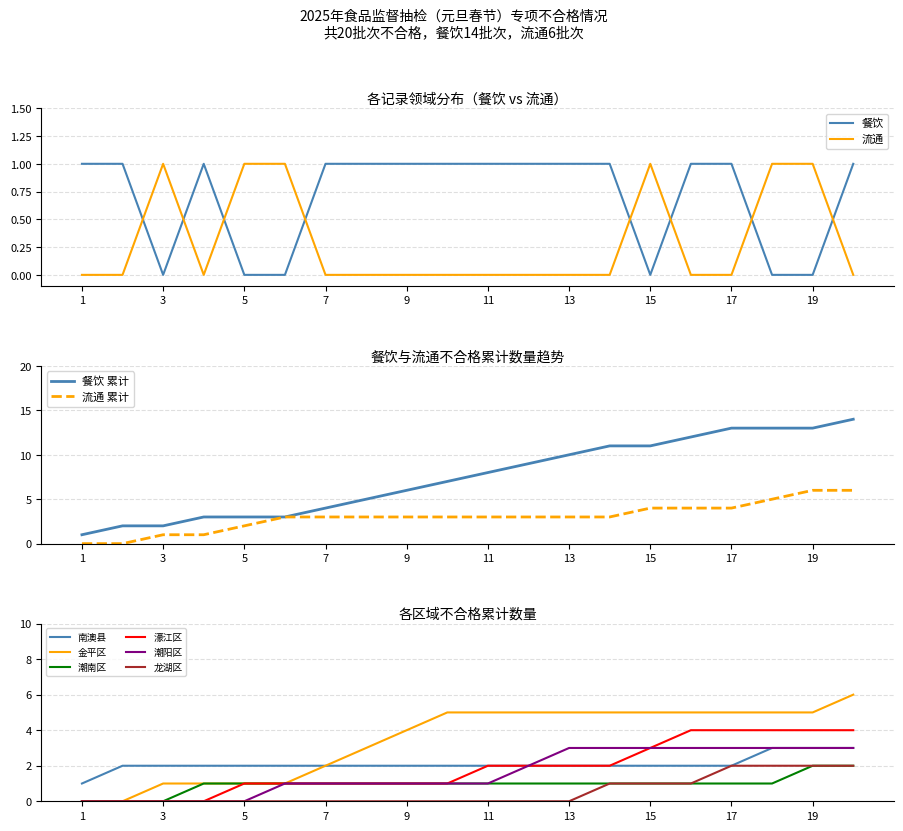

True or false: 餐饮 and 流通 intersect in this chart.

True